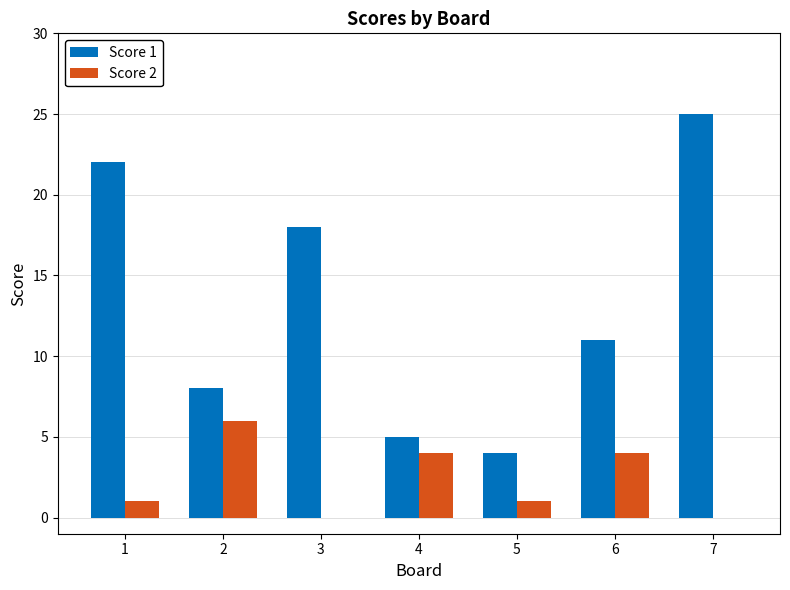

How many groups of bars are there?

7